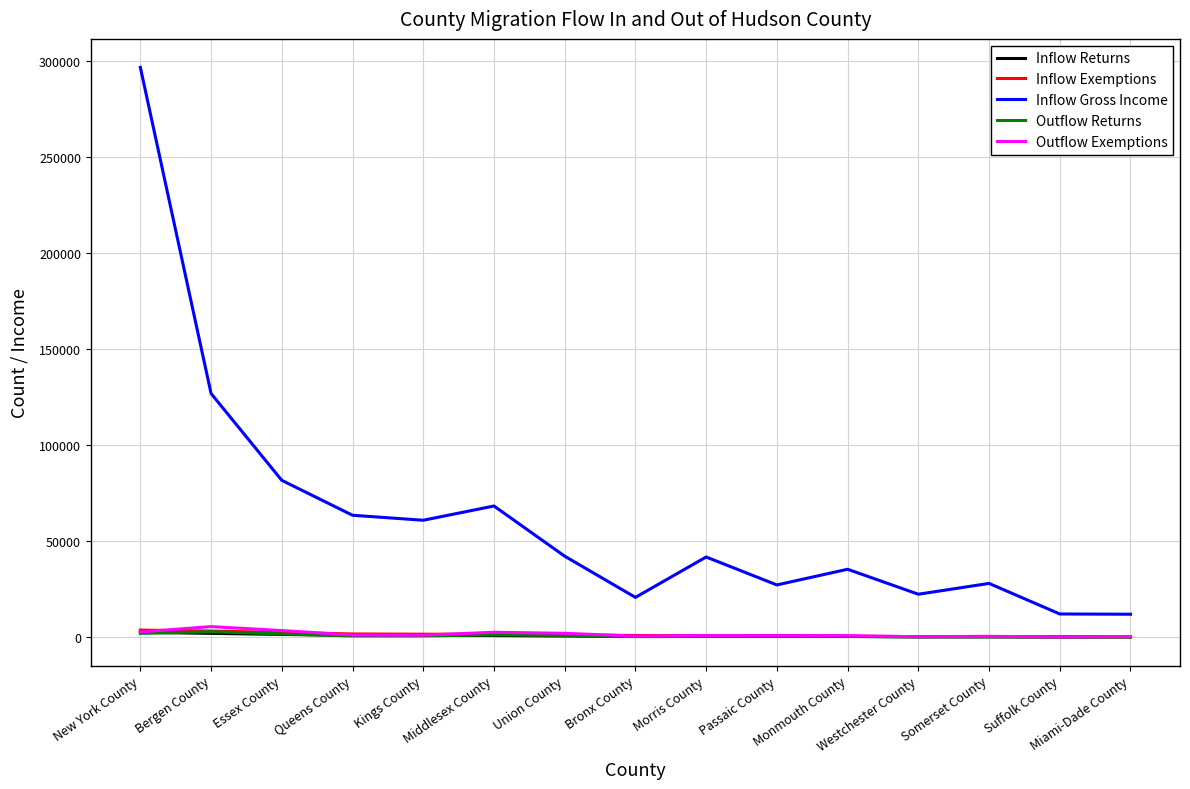

Between which two adjacent categories do Inflow Returns and Outflow Returns first intersect?

New York County and Bergen County